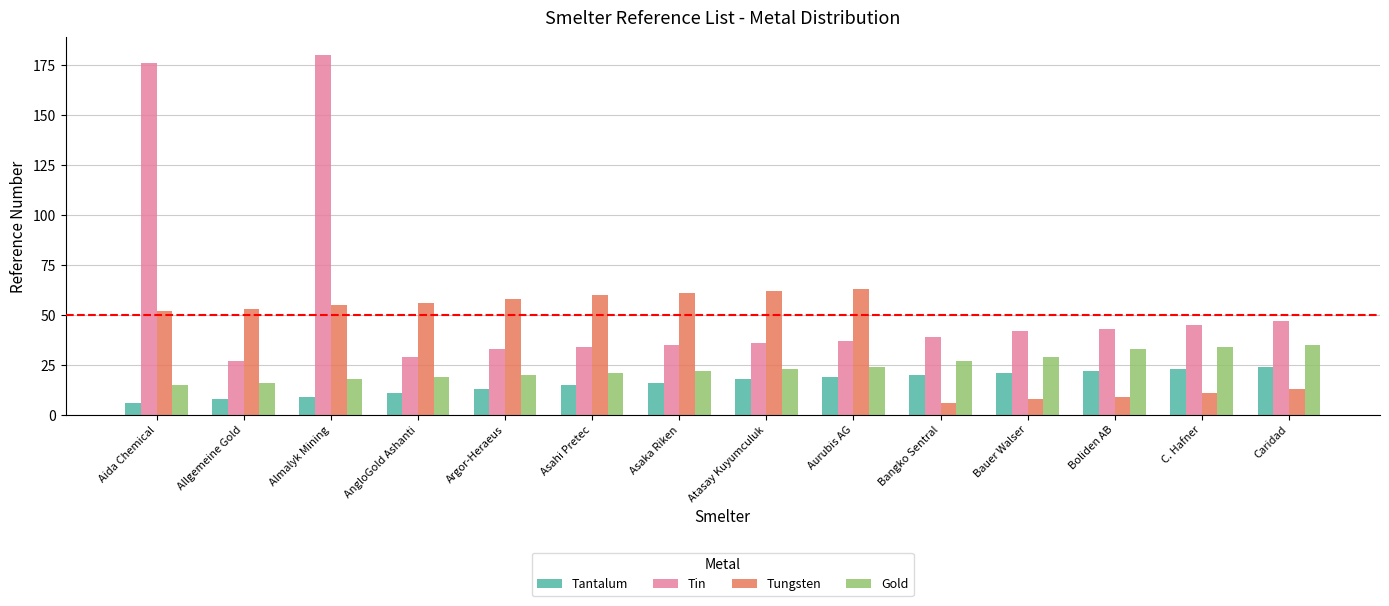

What is the label of the 11th bar from the left?

Bauer Walser